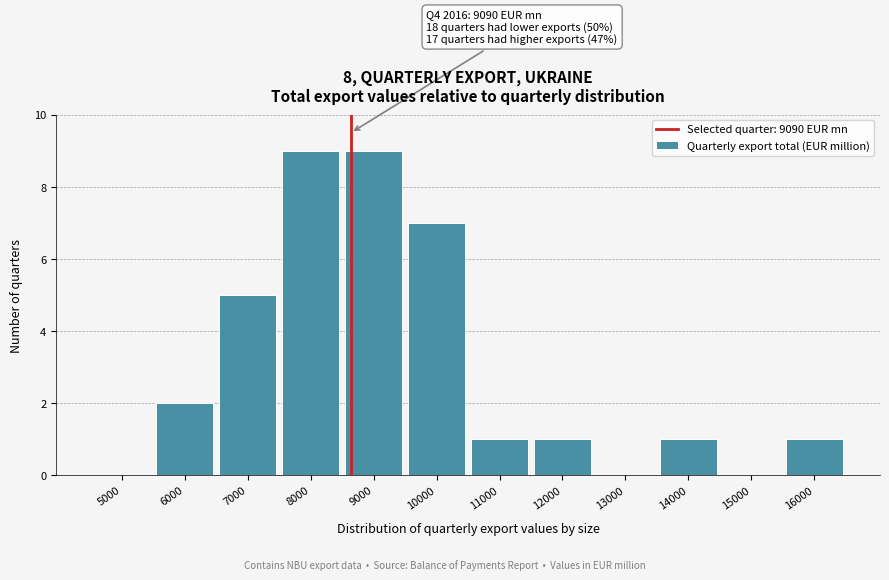

Reading right to left, transcribe all the data shown in this chart.

16000=1	15000=0	14000=1	13000=0	12000=1	11000=1	10000=7	9000=9	8000=9	7000=5	6000=2	5000=0